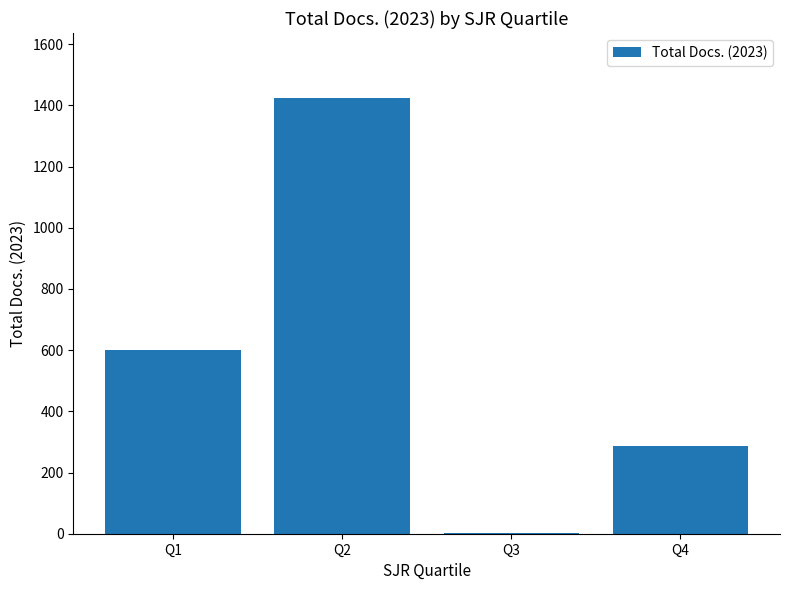

Which label corresponds to the largest value in the chart?

Q2